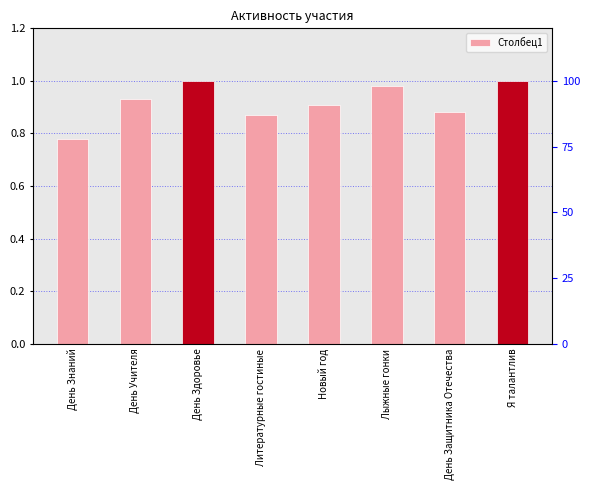

At which category does the chart reach its peak across all series?

День Здоровье